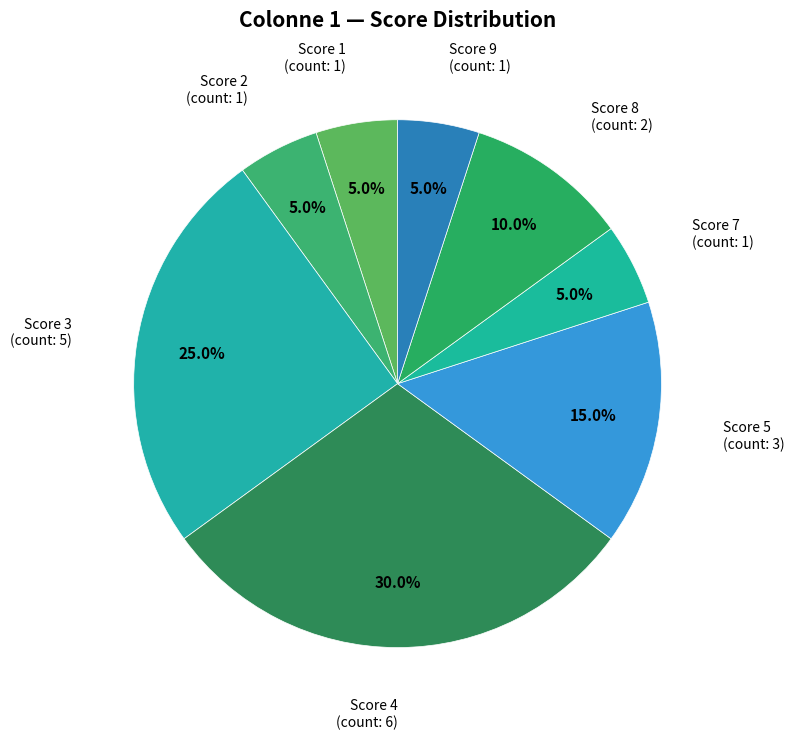

To the nearest percent, what is the difference between the largest and smallest slice percentages?

25%